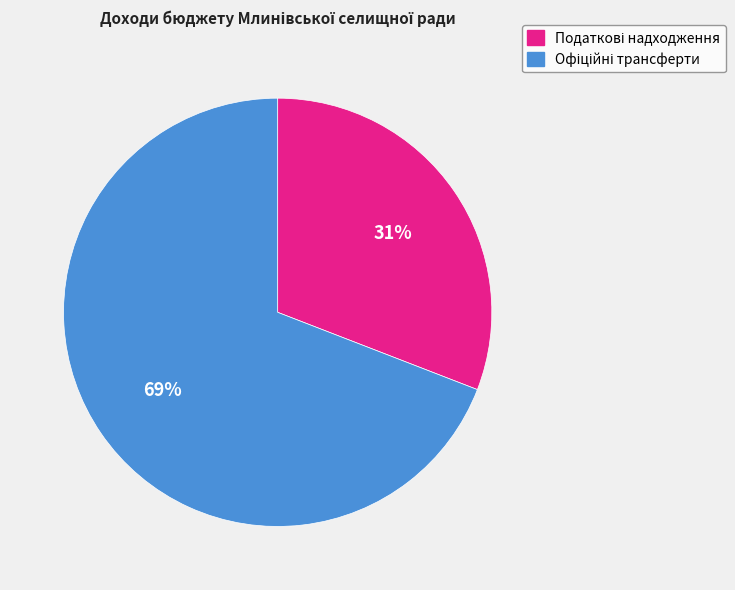

Is there any slice that represents more than half of the pie?

Yes